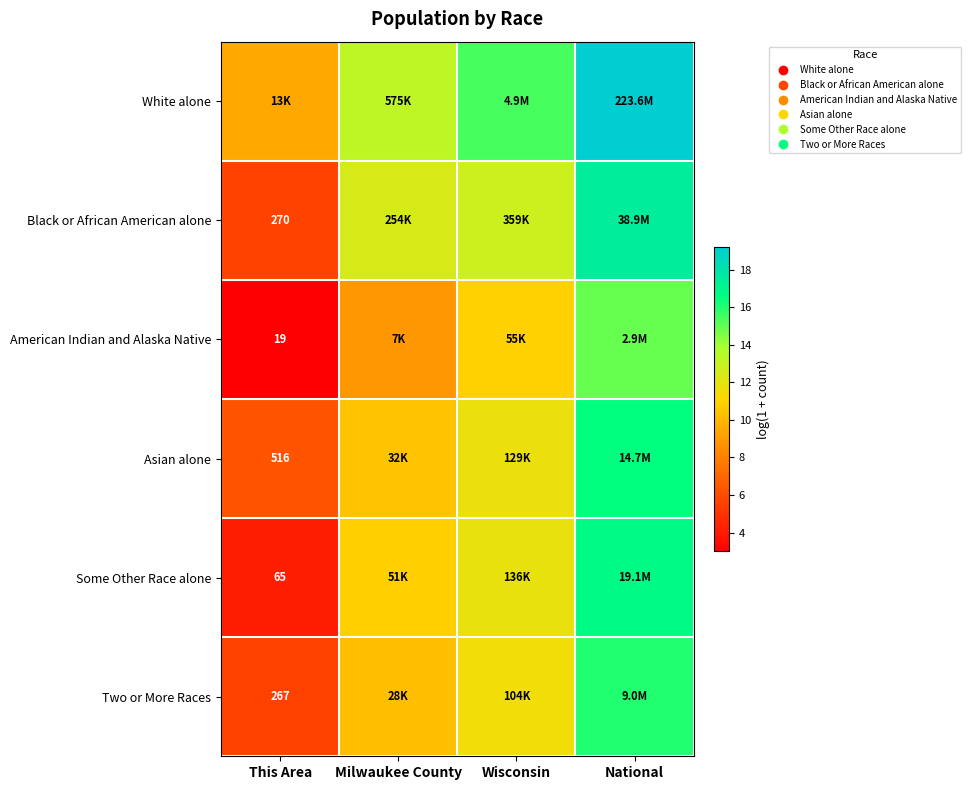

How many values in the Black or African American alone series exceed 12?

3